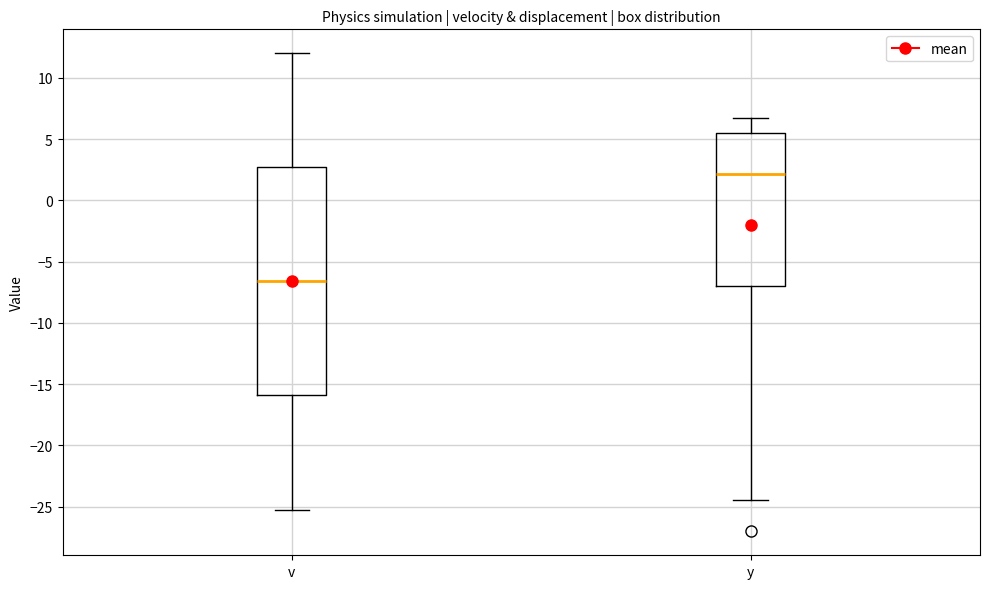

Reading left to right, read every box against the y-axis: the position of its median line, the range the box covers, and the ends of its whiskers. The values are not printed on the chart, so give them approximately, as read against the axis.

v: median -6.5, box -16.0 to 2.5, whiskers -25.0 to 12.0
y: median 2.0, box -7.0 to 5.5, whiskers -24.5 to 7.0